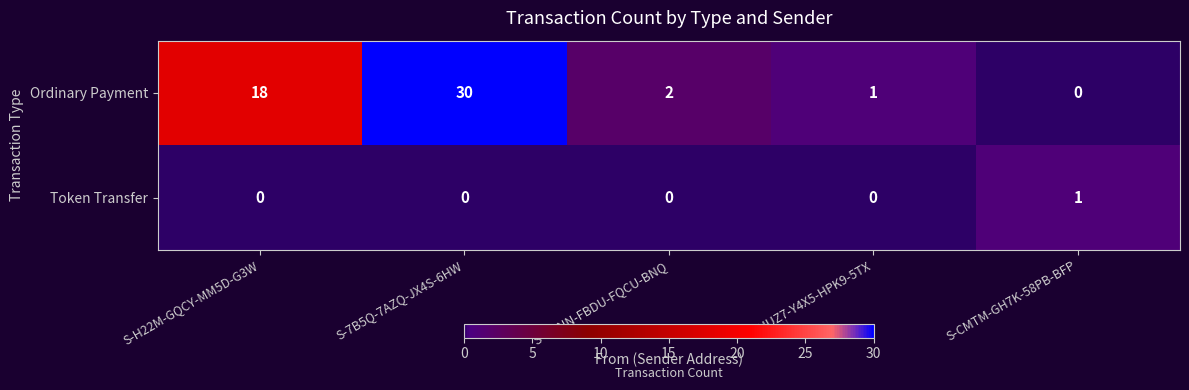

Which series has the largest total across all categories?

Ordinary Payment